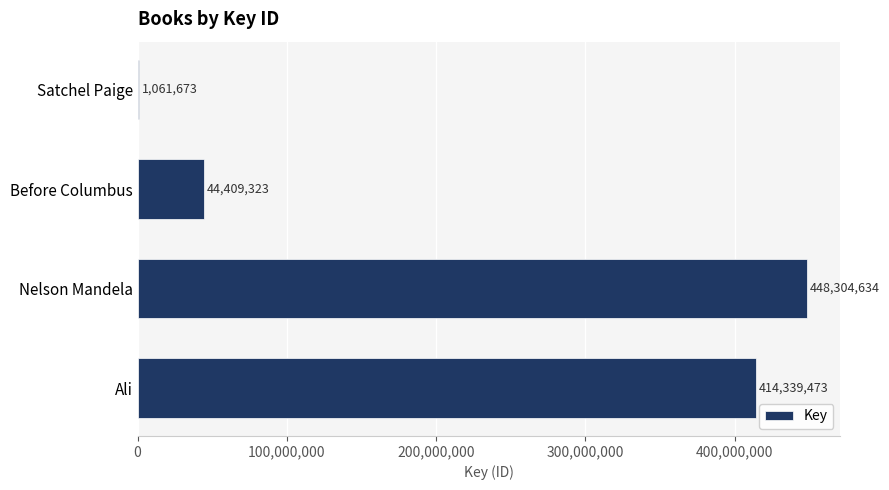

What is the sum of all values?

908115103